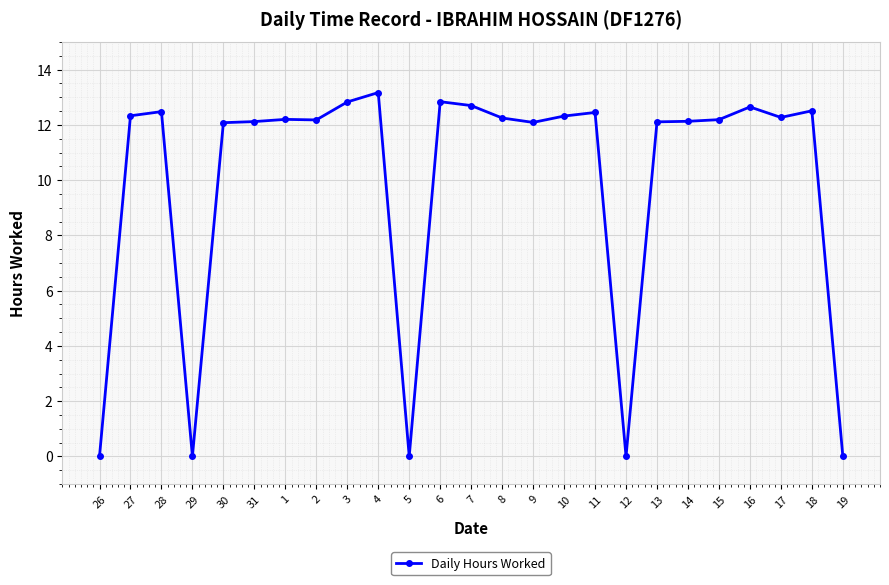

What is the value of the 12th point from the left?

12.8